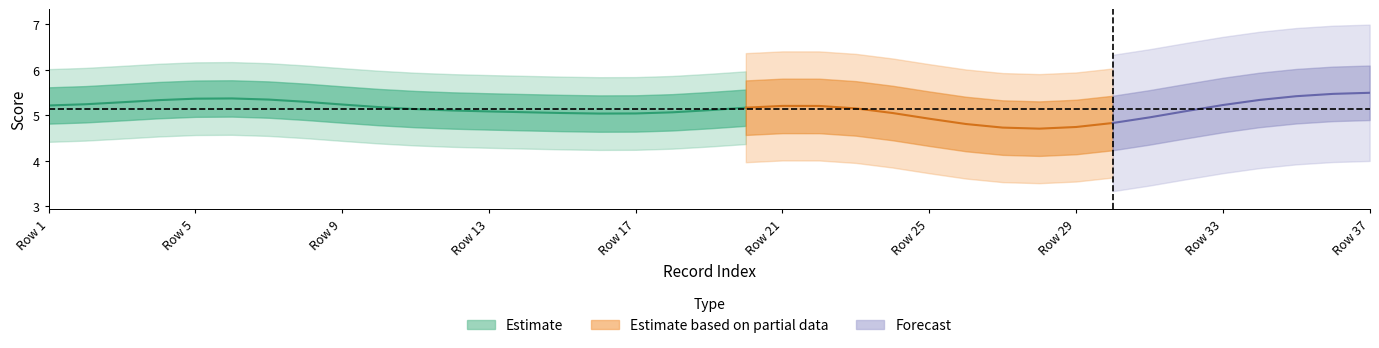

Which has a higher value, 35 or 7?

35